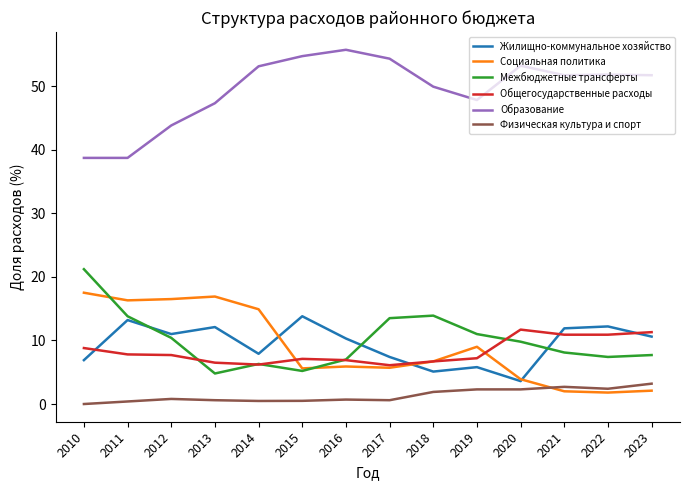

What is the lowest value of the Общегосударственные расходы series?

6.1